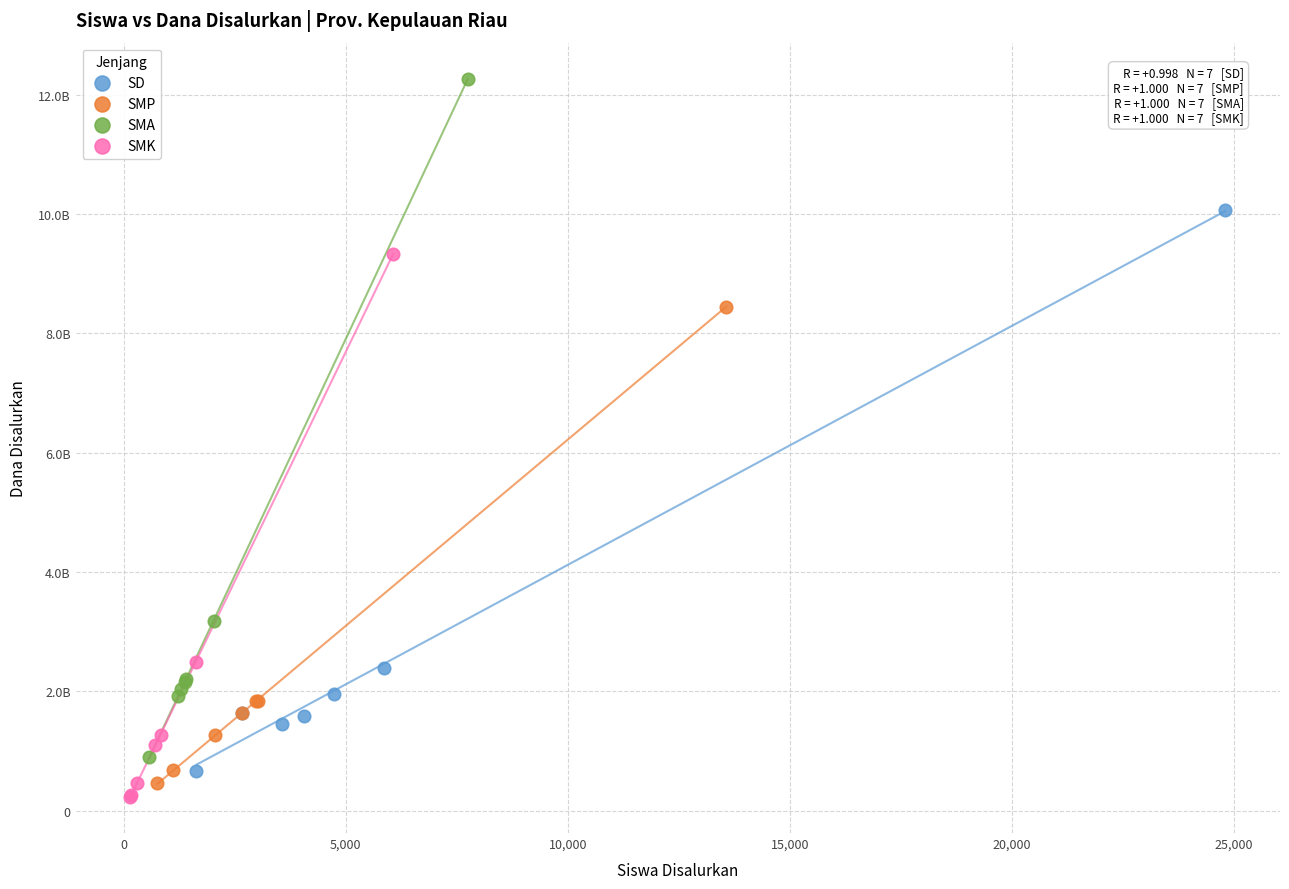

What are all the series names shown in the legend?

SD, SMP, SMA, SMK